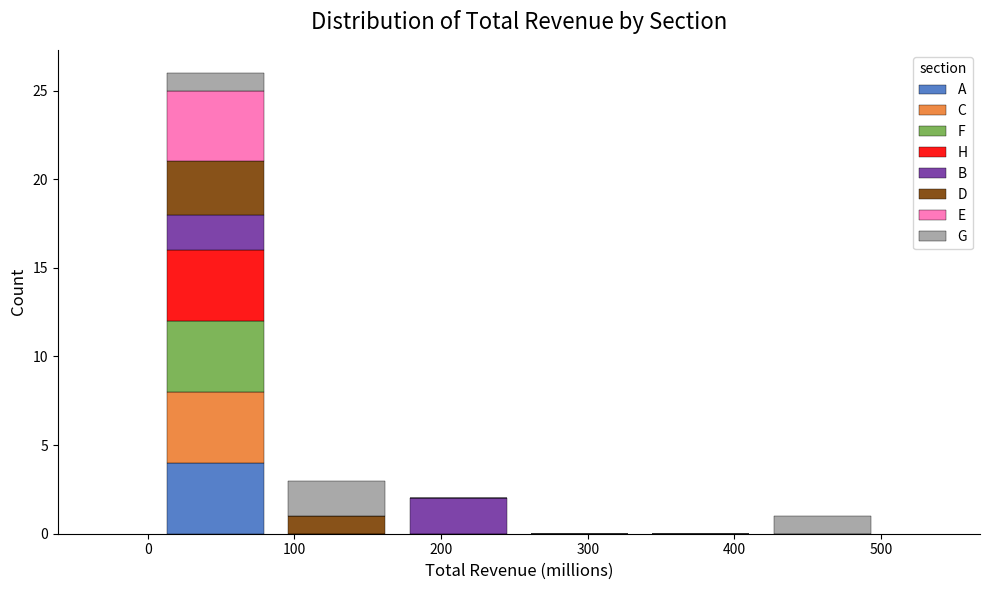

Reading left to right, transcribe this chart: for each stacked bar, give the range it covers on the x-axis and its total height. Neither the bar edges nor the heights are printed on the chart, so give them approximately, as read against the axes.

0 to 90: 26
90 to 170: 3
170 to 250: 2
250 to 340: 0
340 to 420: 0
420 to 500: 1